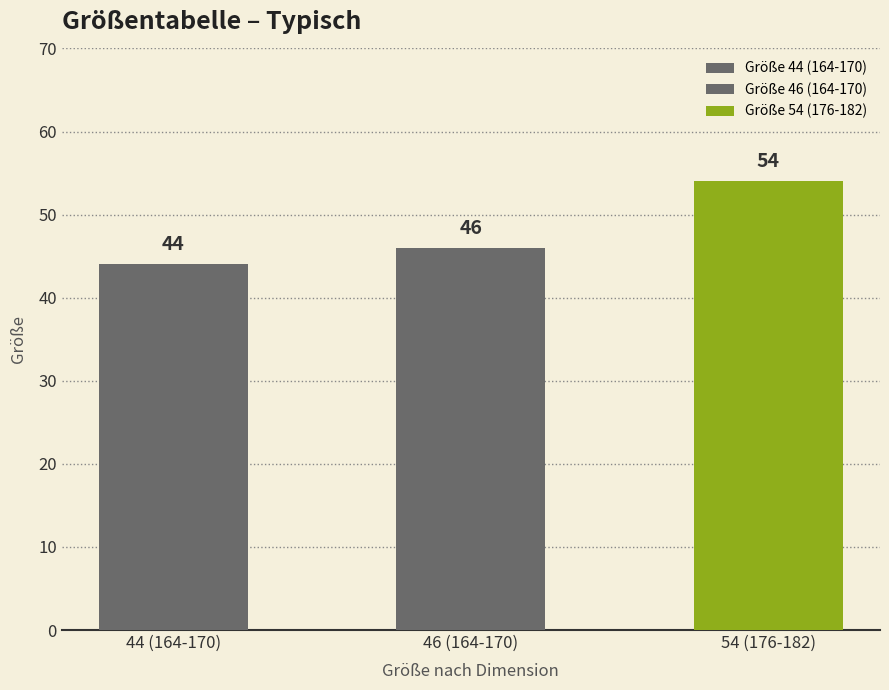

Read the value at 164-170, to the nearest 5.

45